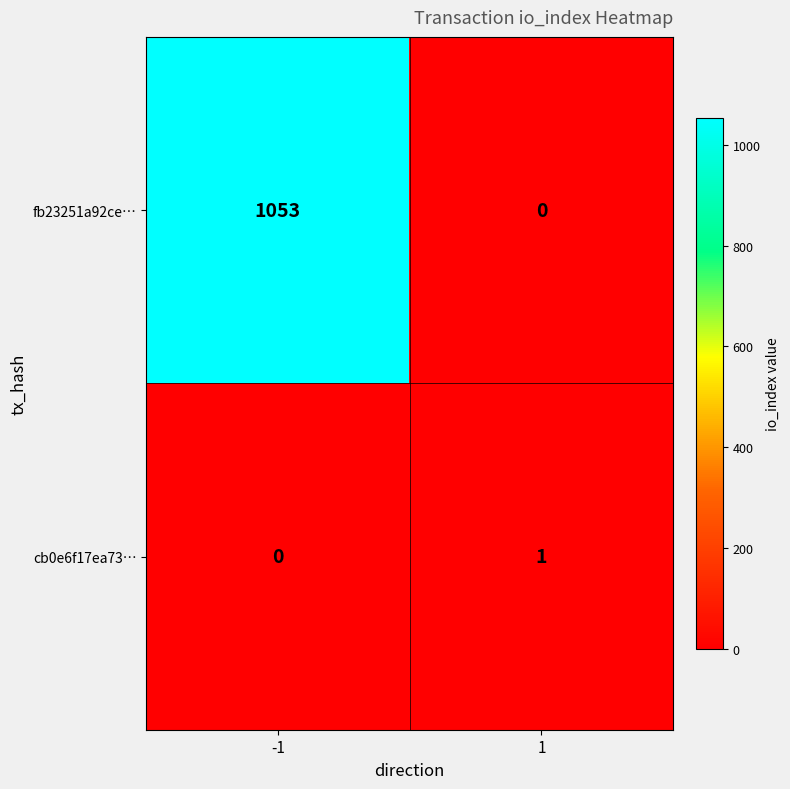

Count the number of categories in the chart.

2